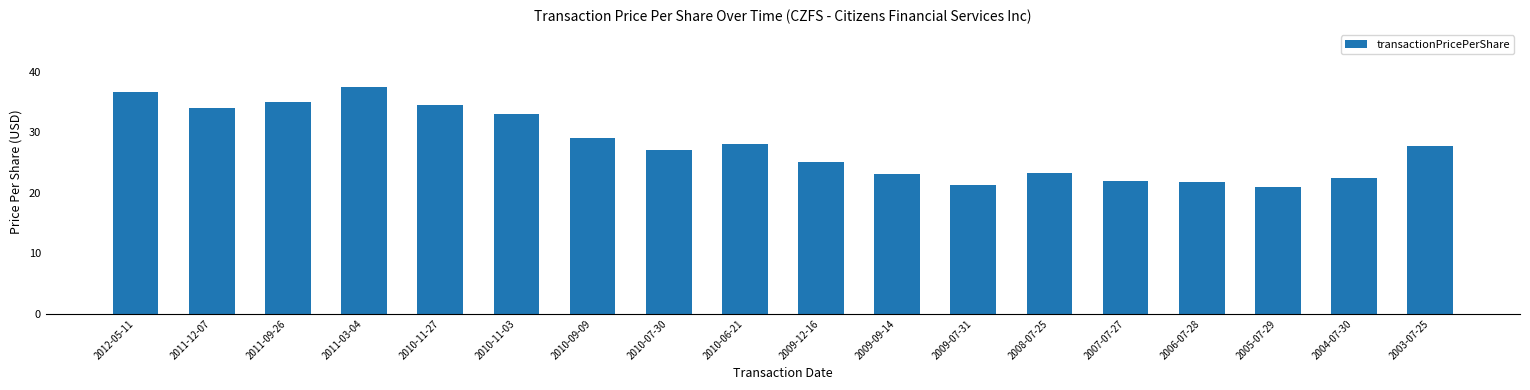

Is it true that the value at 2009-09-14 is 39.9?

False